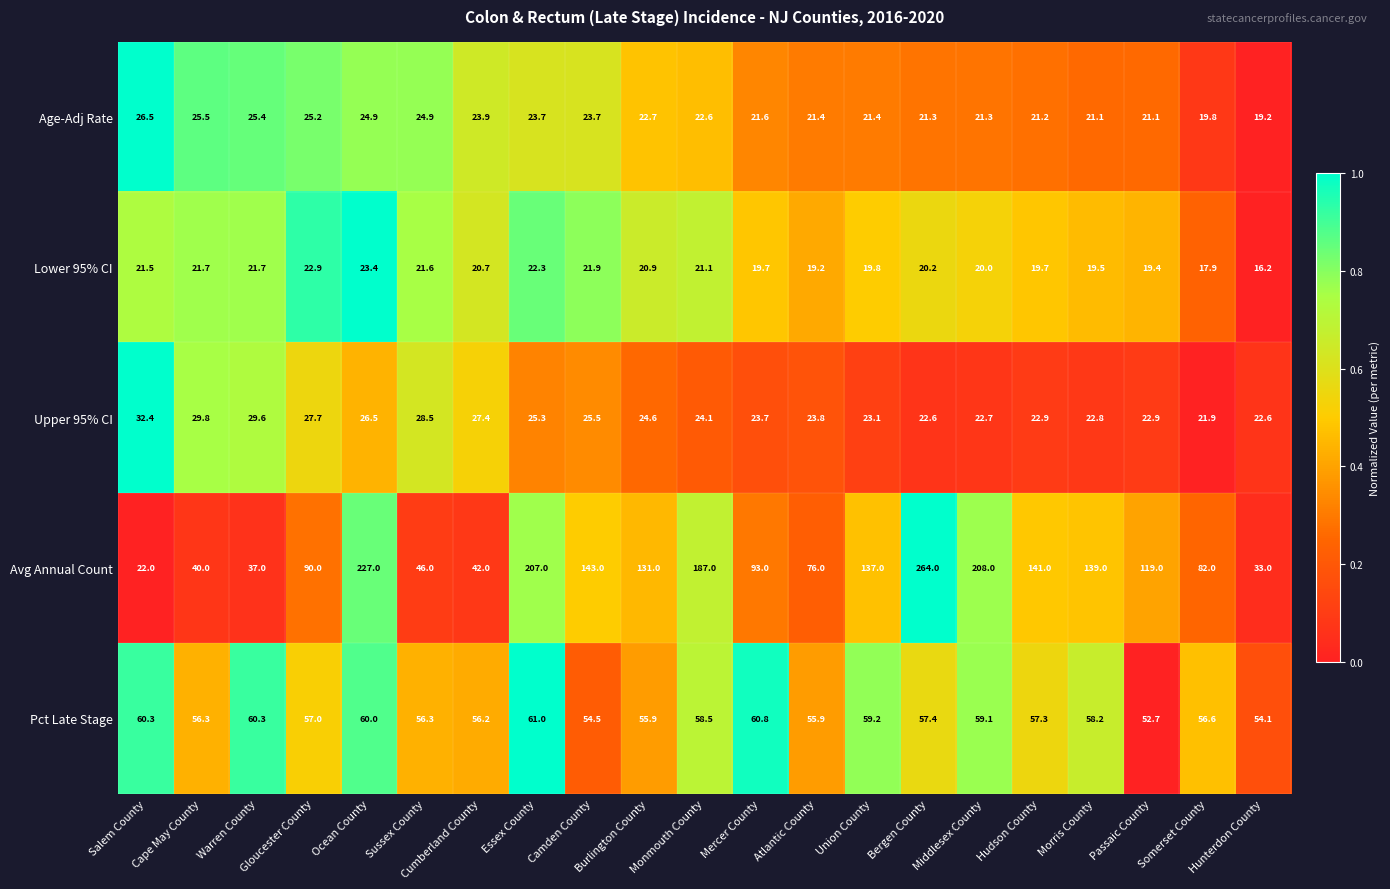

Which category has the highest value across all series?

Bergen County